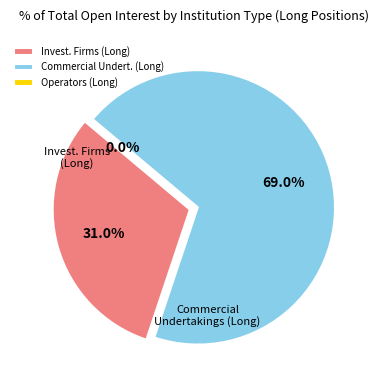

The Commercial Undertakings (Long) slice represents 60% of the pie. True or false?

False